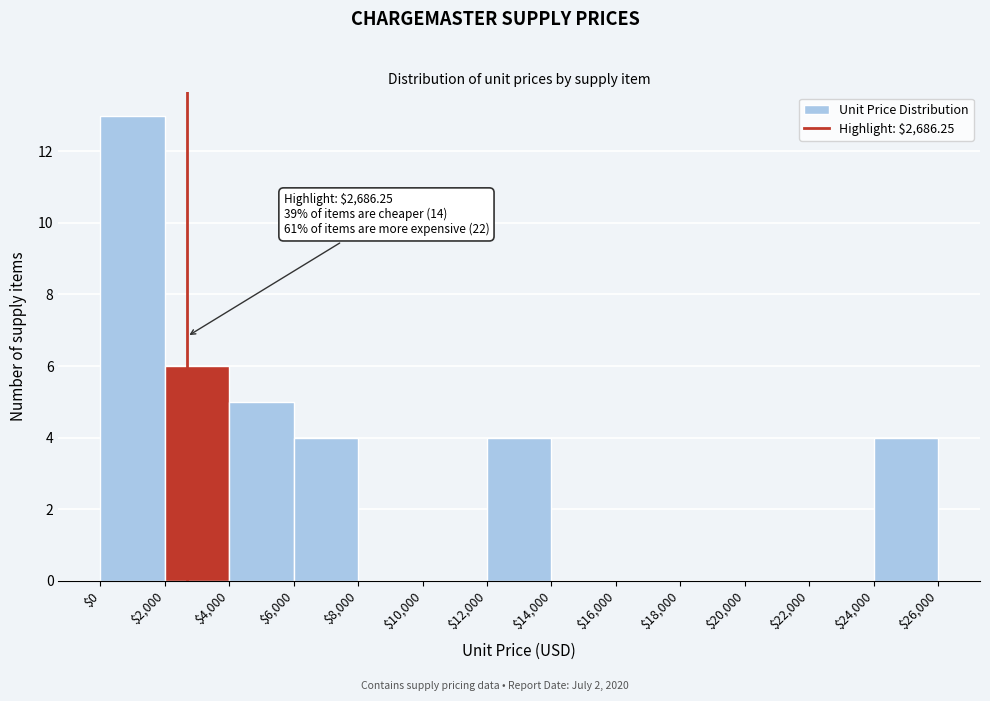

Over which range of the x-axis is the bar tallest?

$0 to $2,000